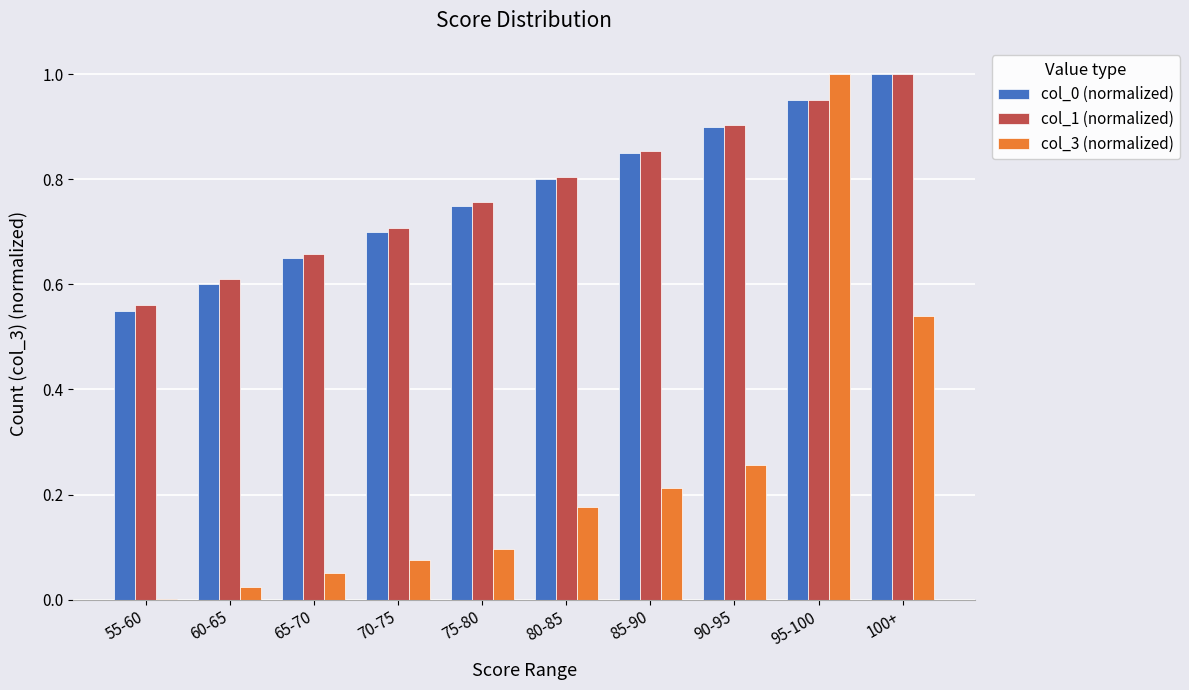

Which category has the highest value in the col_1 (normalized) series?

100+